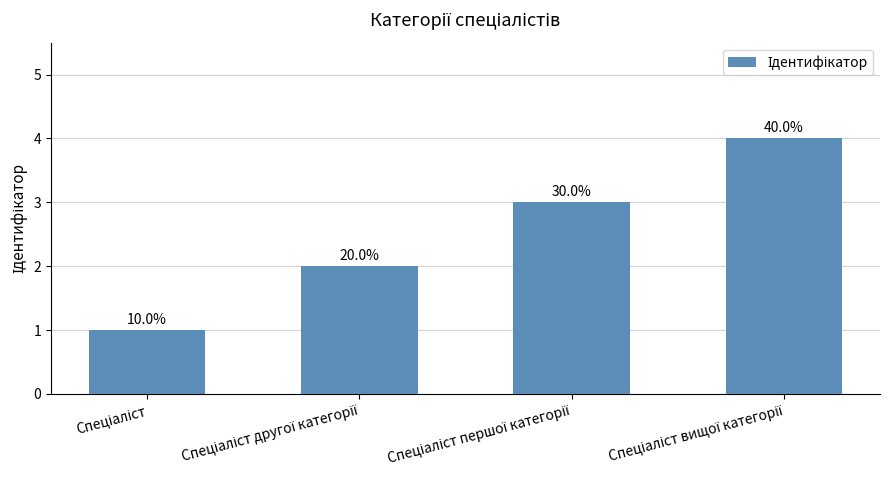

Where does the data first go above 3?

Спеціаліст вищої категорії